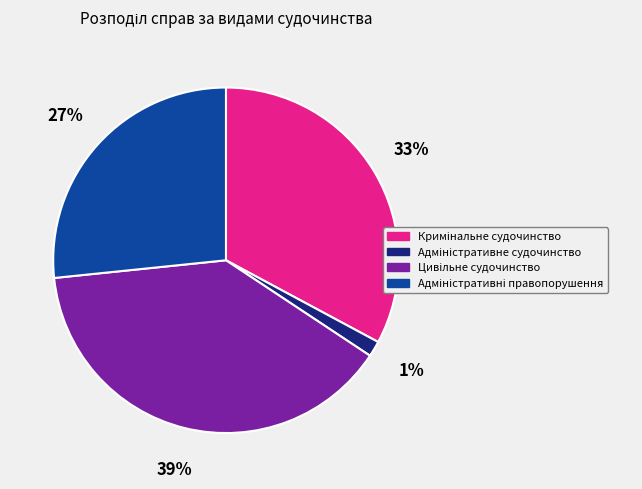

Is there any slice that represents more than half of the pie?

No